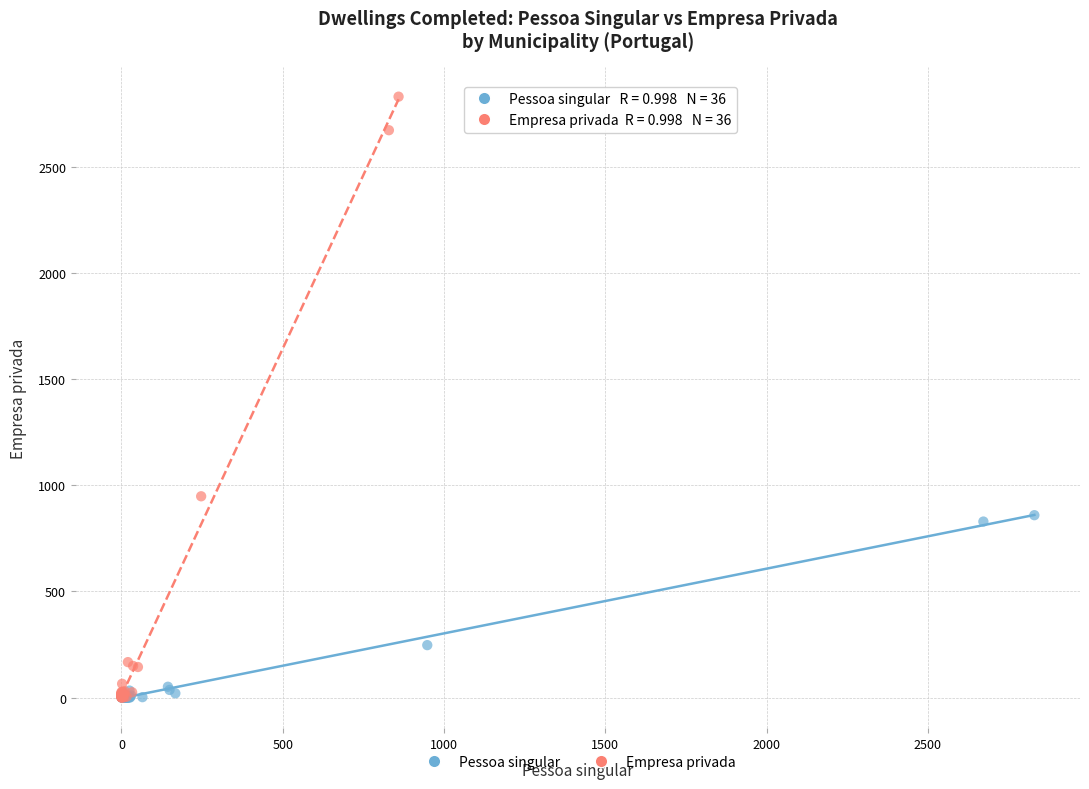

Which series has the largest Y range (max minus min)?

Empresa privada